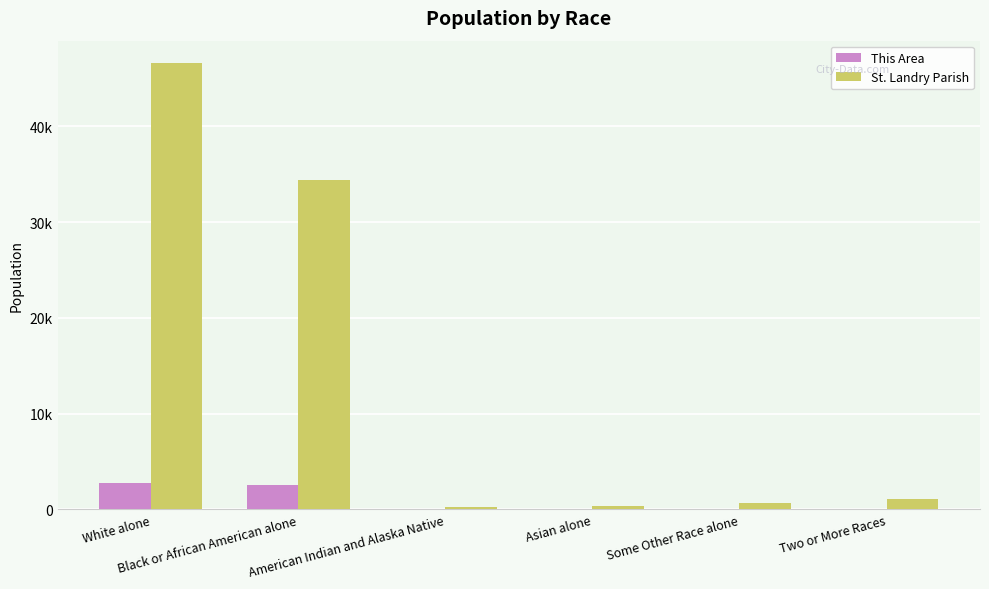

Reading left to right, list all the values displayed in this chart.

This Area: 2786	2535	20	22	56	58
St. Landry Parish: 46615	34442	275	326	662	1056